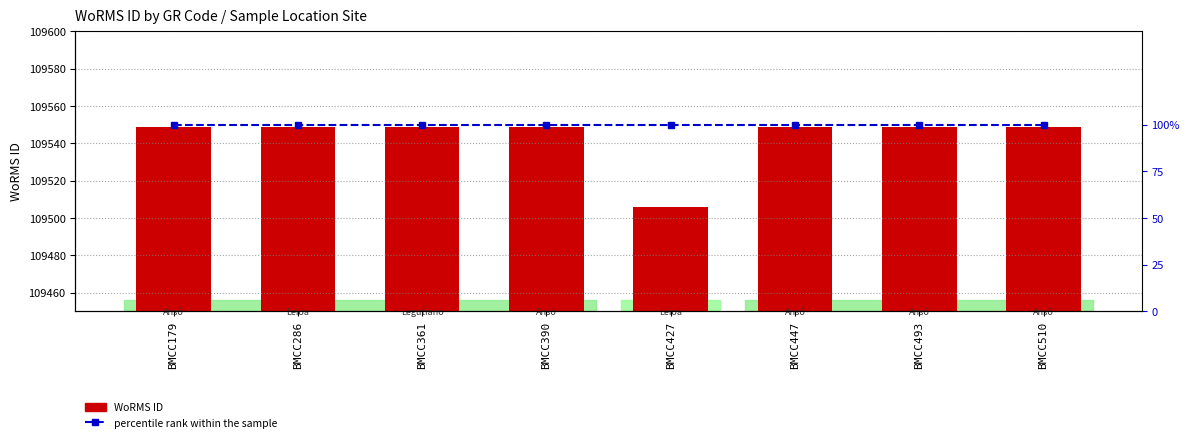

Reading left to right, extract all data points from this chart.

WoRMS ID: BMCC179=109549	BMCC286=109549	BMCC361=109549	BMCC390=109549	BMCC427=109506	BMCC447=109549	BMCC493=109549	BMCC510=109549
percentile rank within the sample: BMCC179=100	BMCC286=100	BMCC361=100	BMCC390=100	BMCC427=100	BMCC447=100	BMCC493=100	BMCC510=100